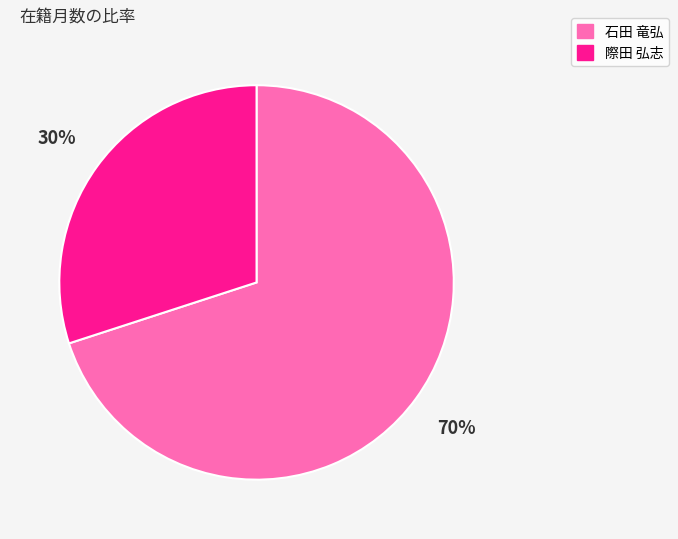

To the nearest percent, what is the average slice percentage?

50%